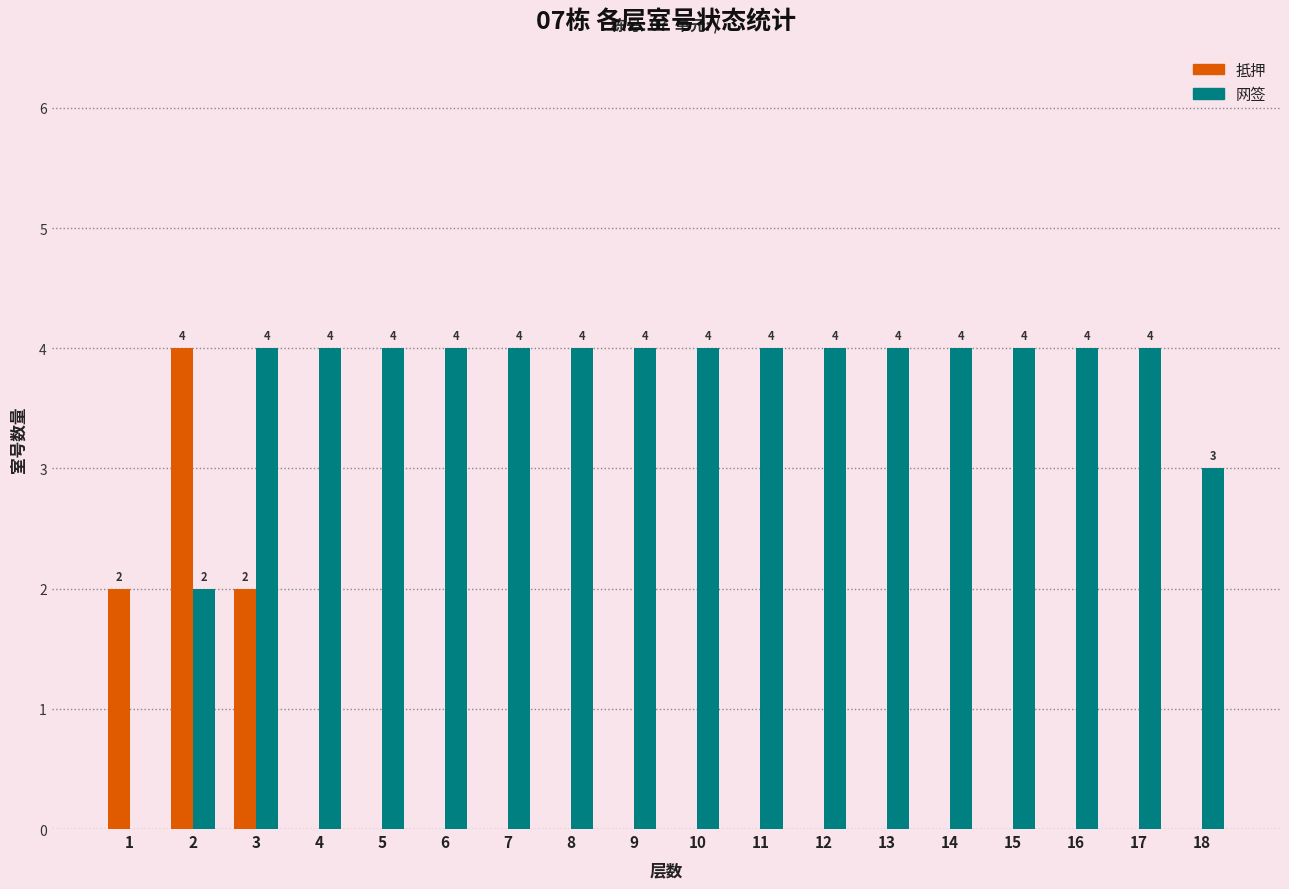

What is the sum of all 网签 values?

65